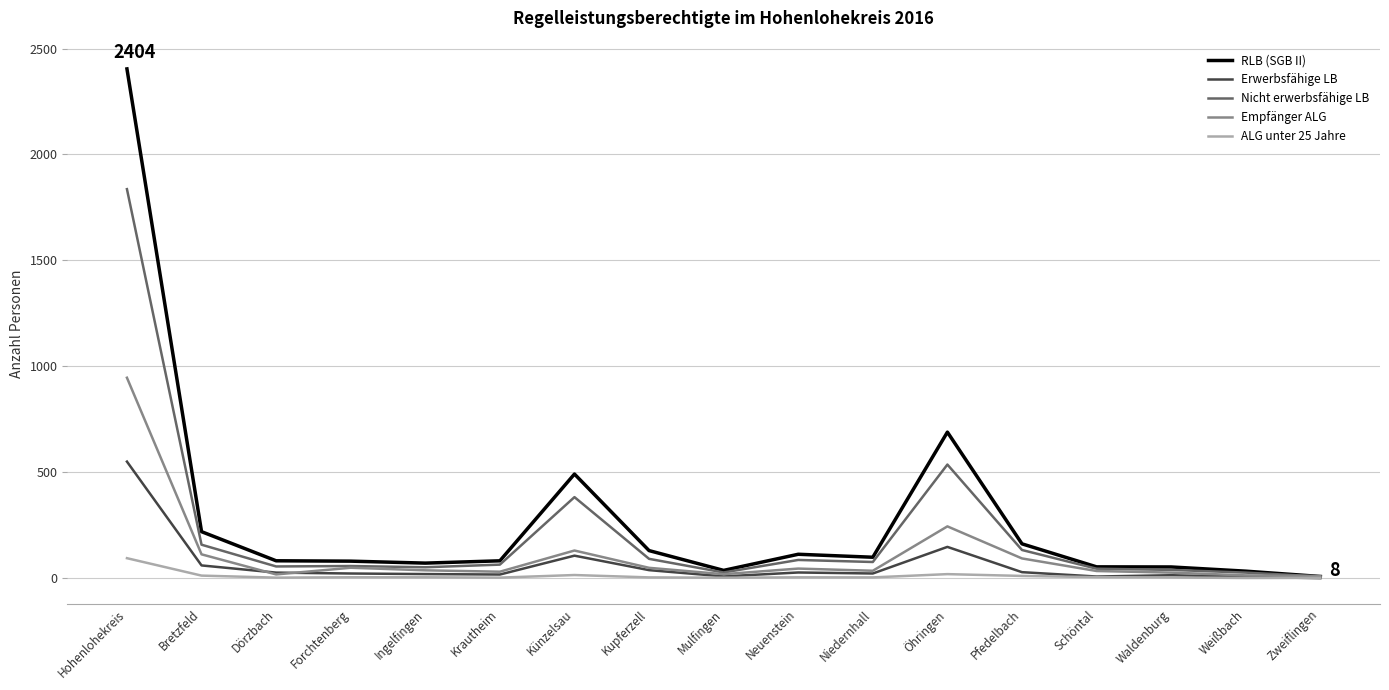

At which category is the sum across all series the highest?

Hohenlohekreis